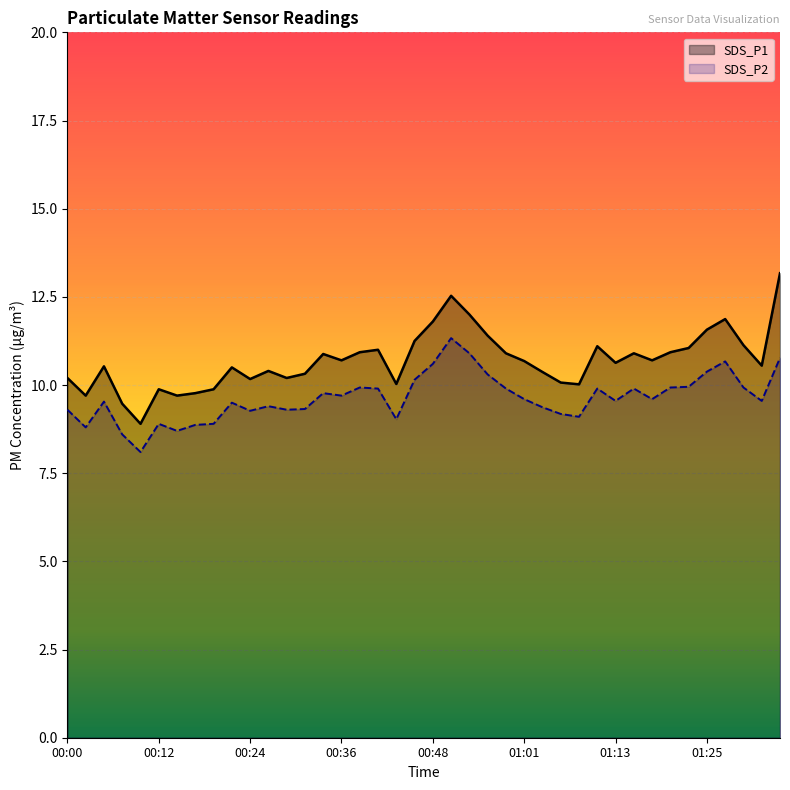

Rank the series at 00:41 from lowest to highest value.

SDS_P2, SDS_P1